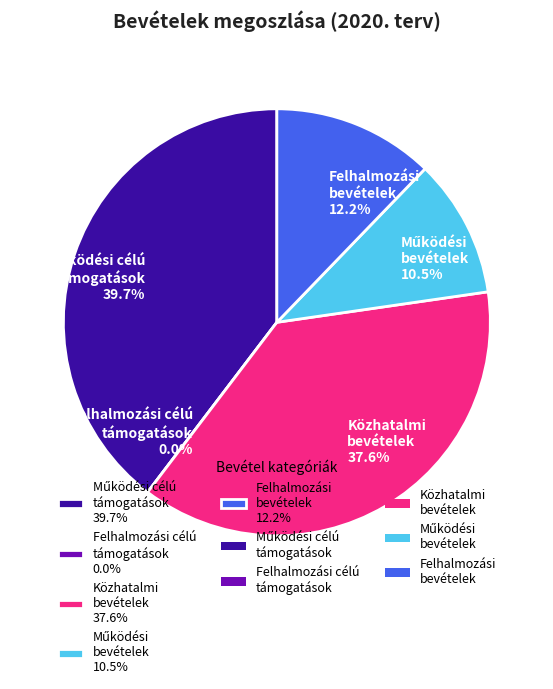

Combined, do Működési célú
támogatások and Közhatalmi
bevételek account for over 50%?

Yes